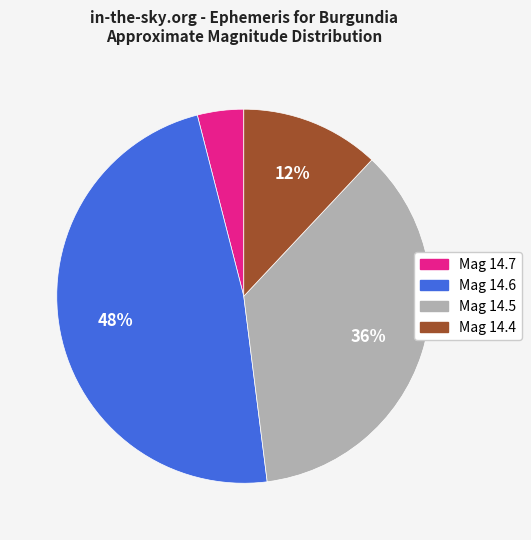

Is Mag 14.5 the majority of the pie?

No